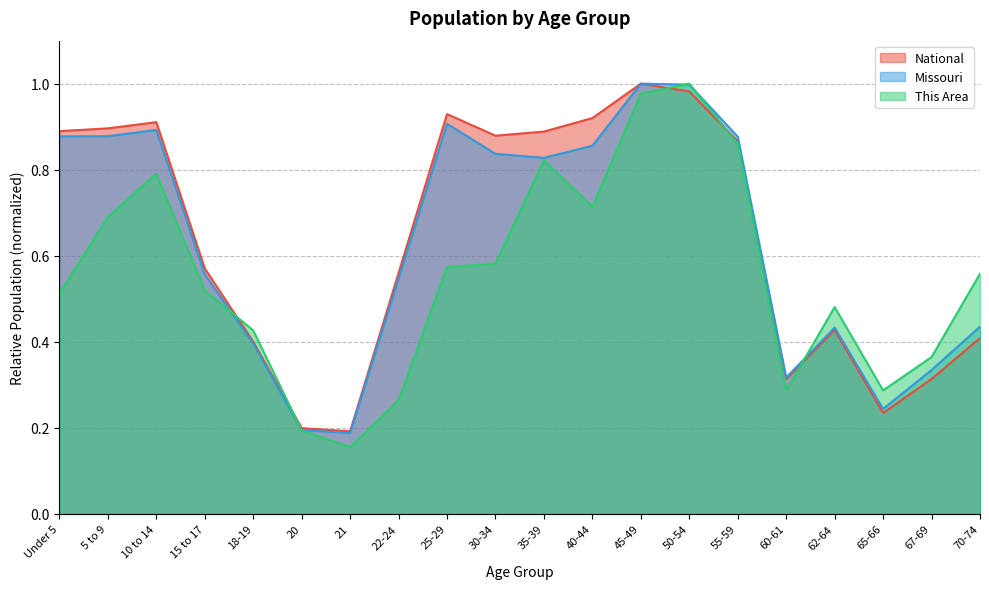

At which label does Missouri reach its peak?

45-49